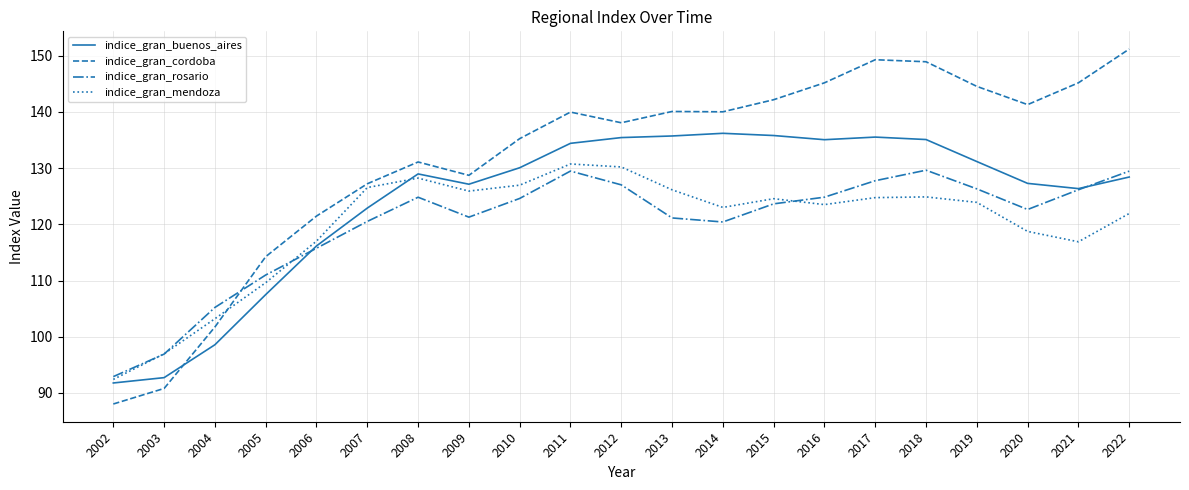

True or false: indice_gran_mendoza has a value of 123.0 at 2014.

True